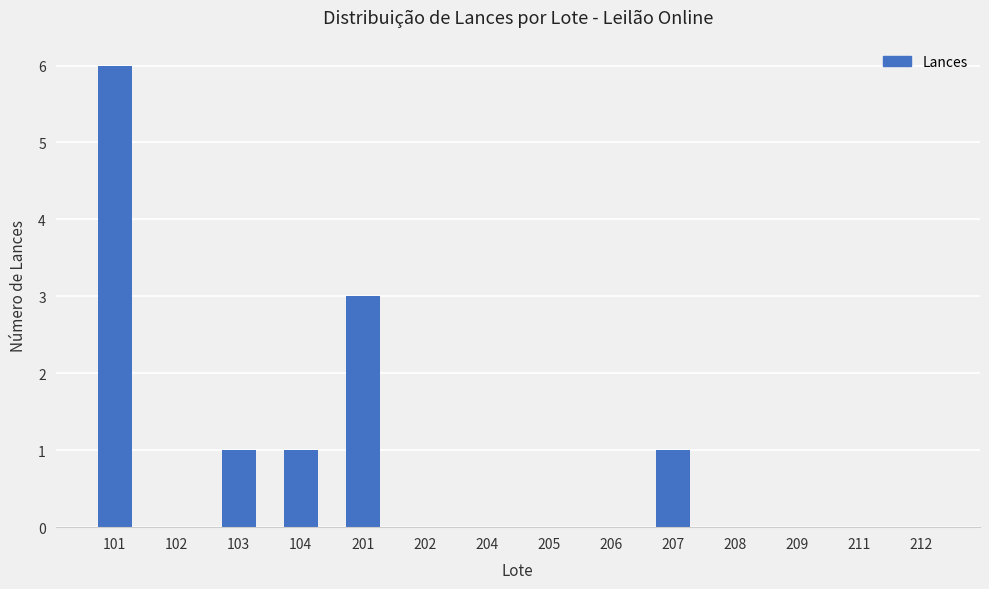

Is it true that the value at 102 is -4?

False